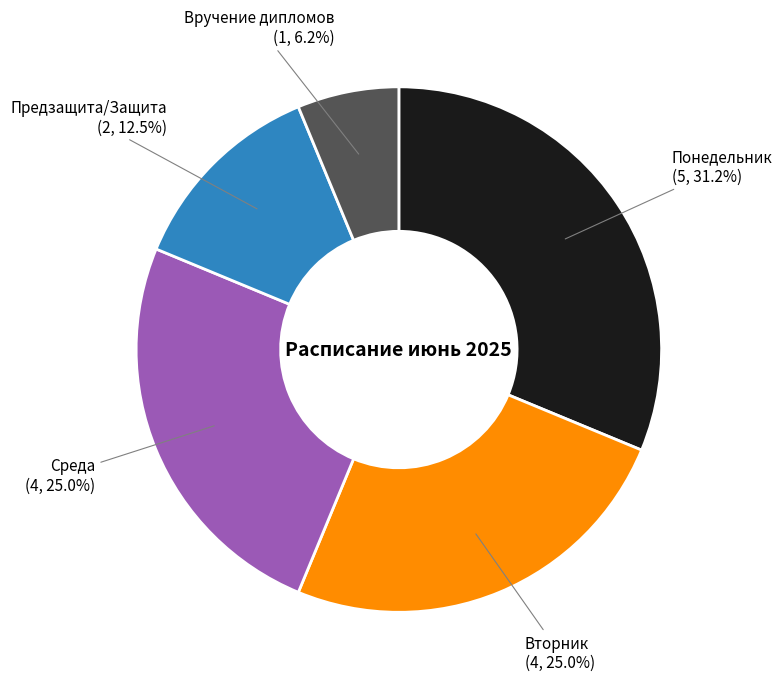

What percentage do Вторник and Предзащита/Защита together represent?

37.5%